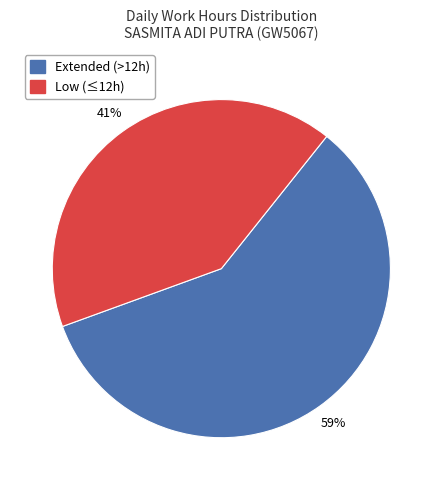

To the nearest percent, what is the average slice percentage?

50%